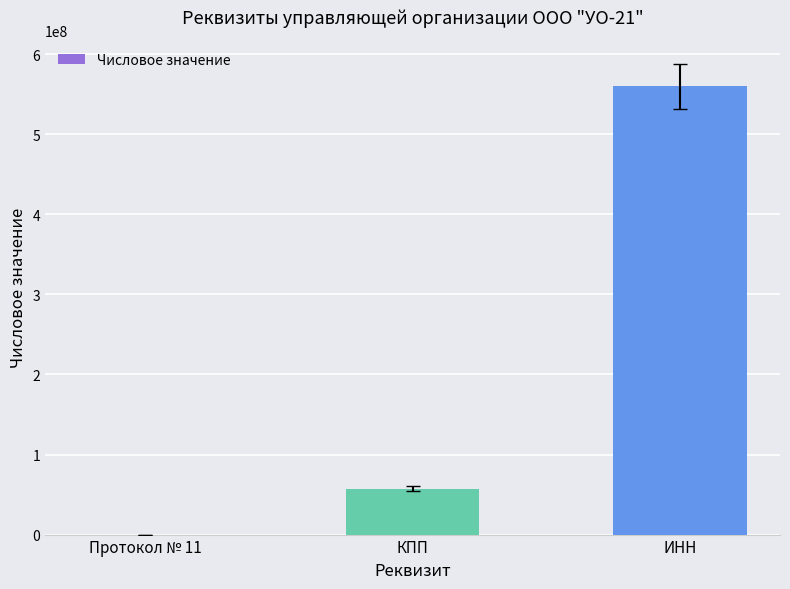

Count the values in the range 11 to 560032735.

3